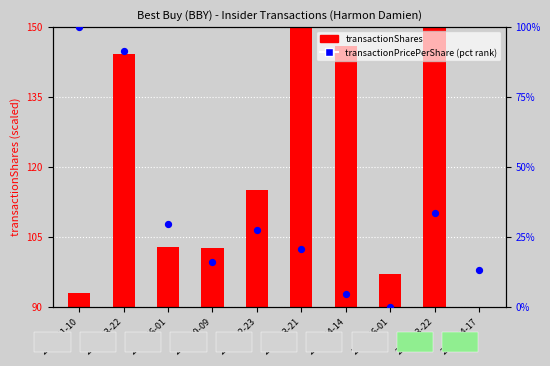

Between 2023-03-21 and 2022-03-22, which is larger?

2022-03-22